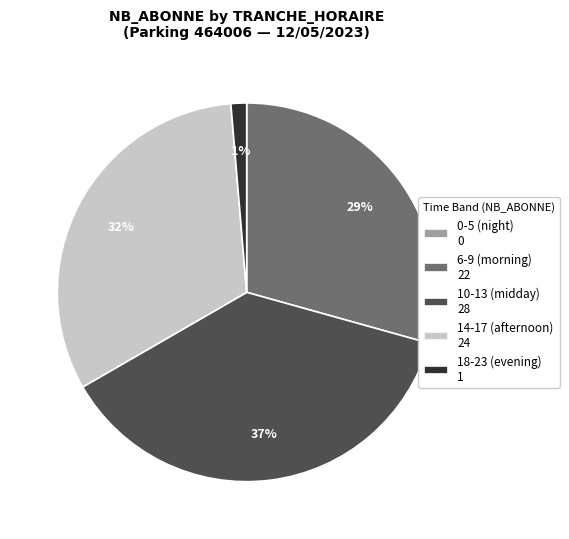

True or false: 10-13 (midday) 28 accounts for 37% of the total.

True